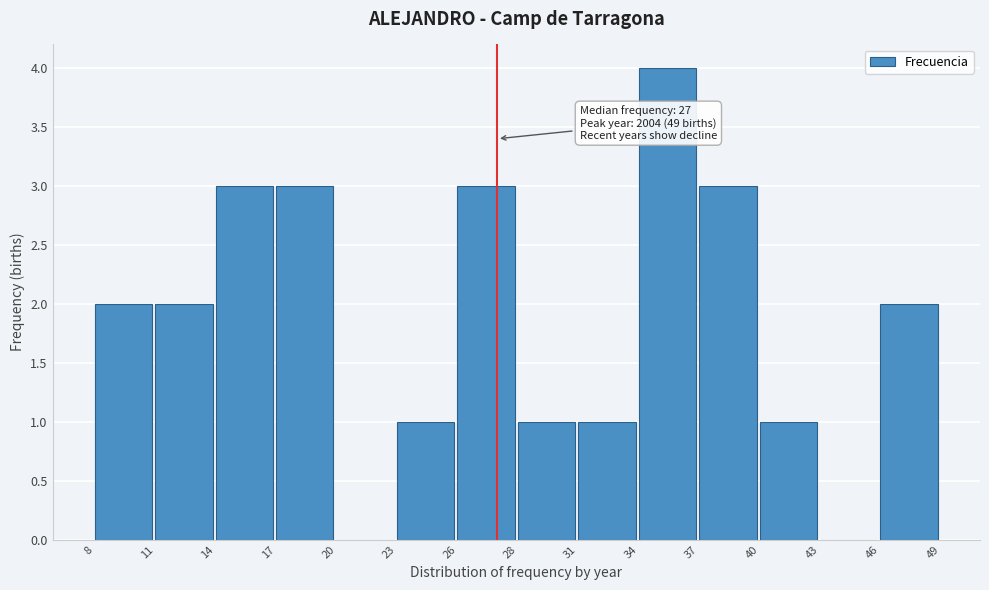

Reading left to right, list all the values displayed in this chart.

8=2	11=2	14=3	17=3	20=0	23=1	26=3	28=1	31=1	34=4	37=3	40=1	43=0	46=2